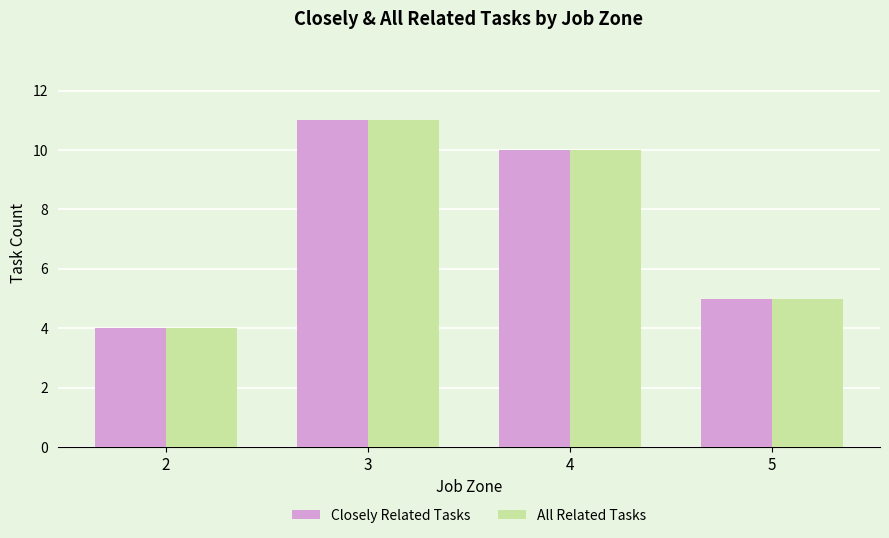

How many values in the Closely Related Tasks series are below 10?

2